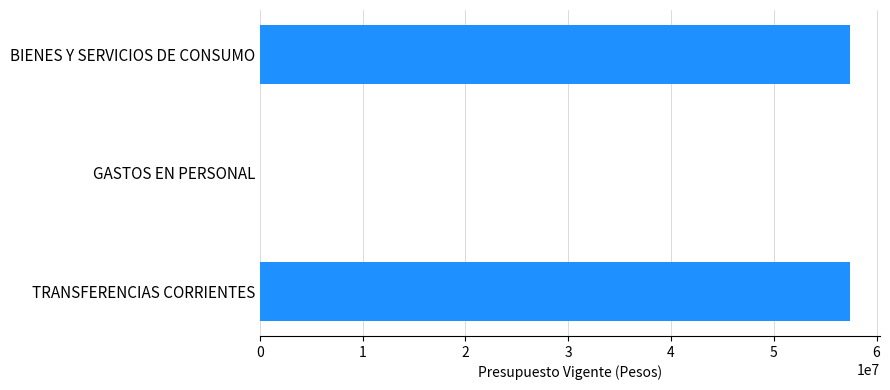

Where is the data nearest to the value 28719750?

BIENES Y SERVICIOS DE CONSUMO